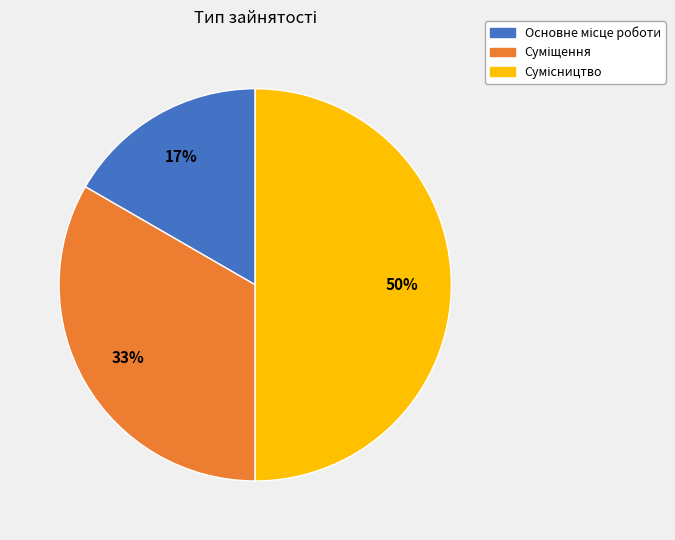

To the nearest percent, what is the average slice percentage?

33%